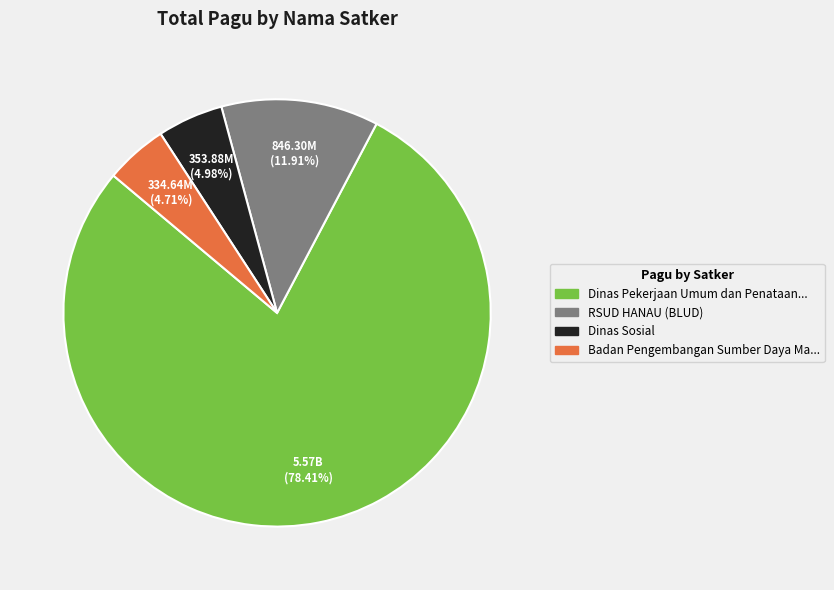

Is there a majority slice in this chart?

Yes